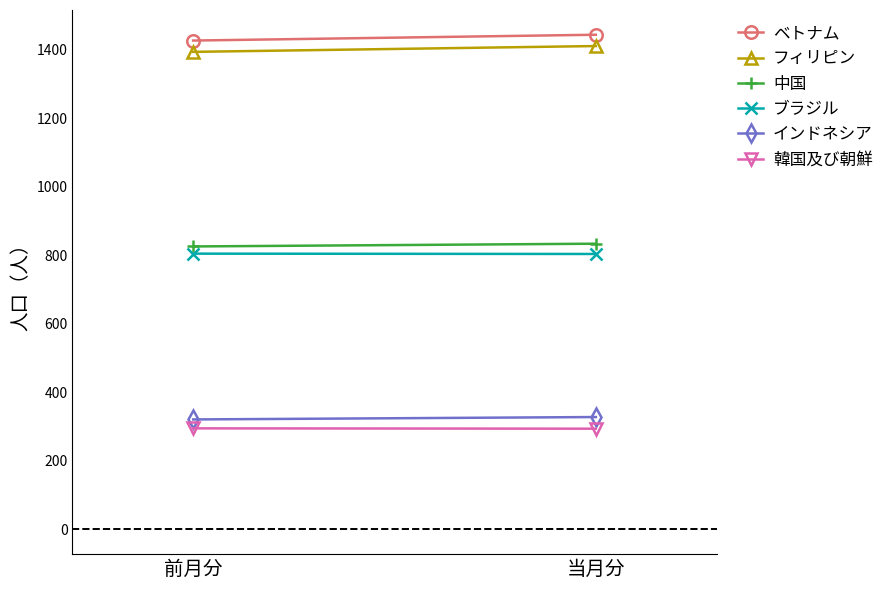

At which category is the sum across all series the highest?

当月分